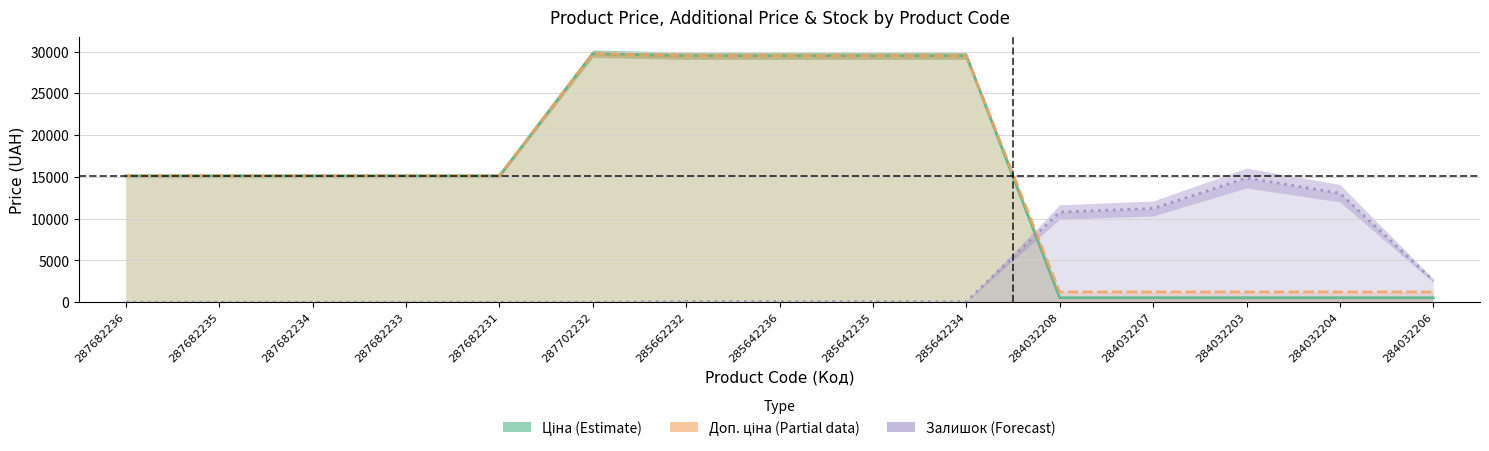

What are all the series names shown in the legend?

Ціна, Доп. ціна, Залишок